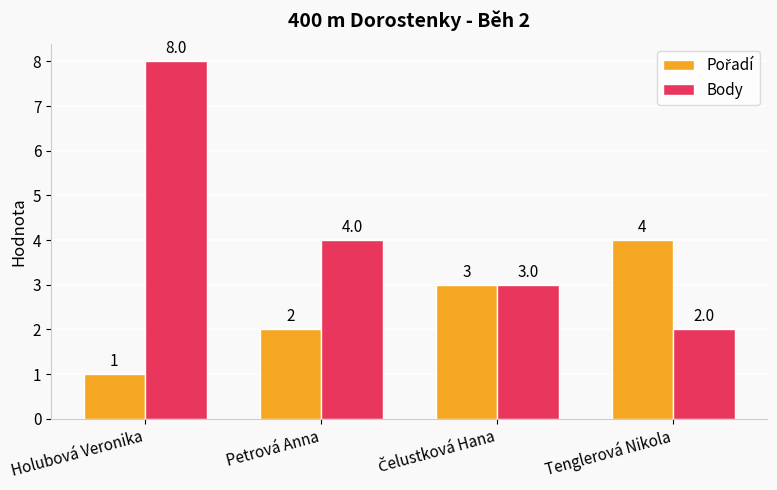

What is the total value across all series at Petrová Anna?

6